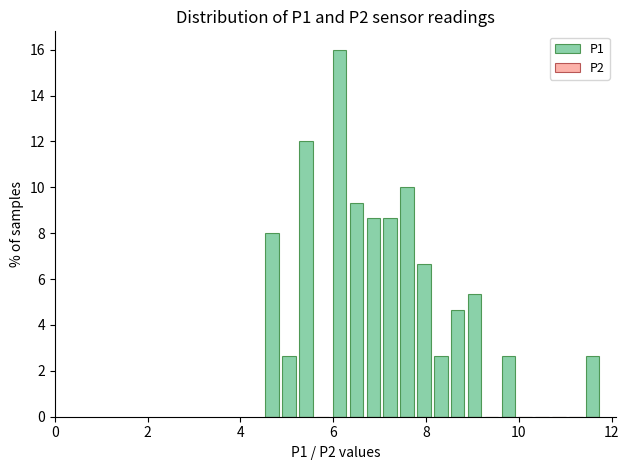

Read against the x-axis, roughly where is the centre of the tallest bar?

6.2